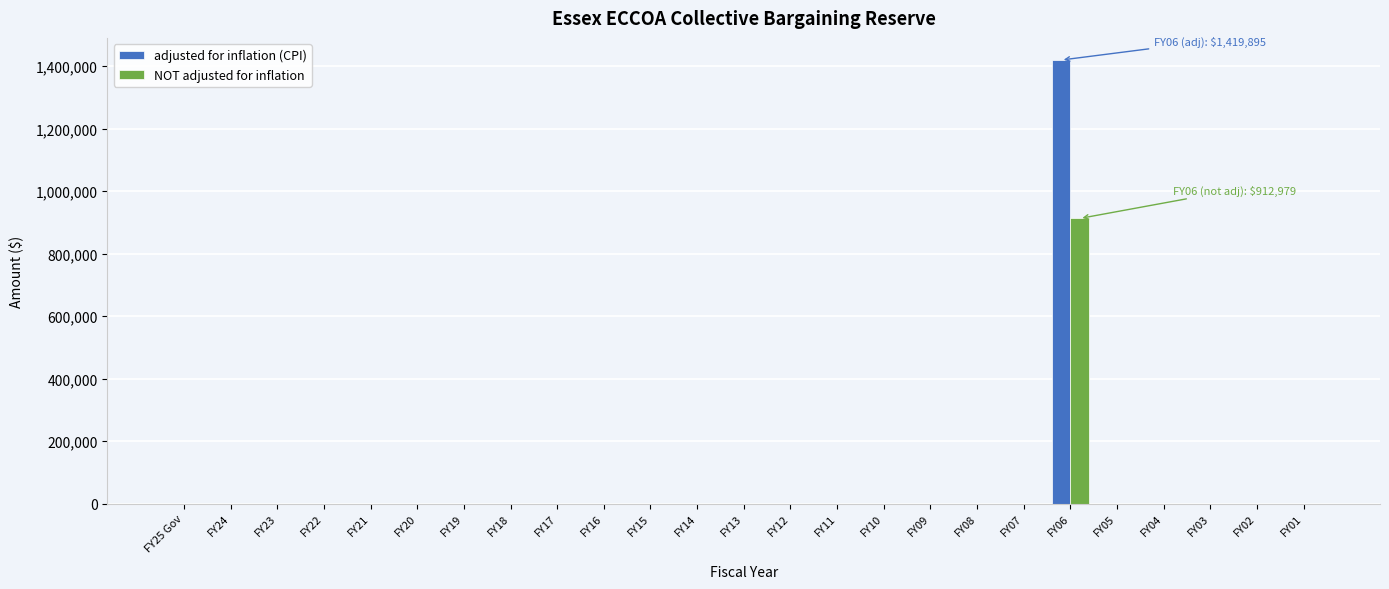

Is the value of adjusted for inflation (CPI) at FY21 greater than the value of NOT adjusted for inflation at FY06?

No